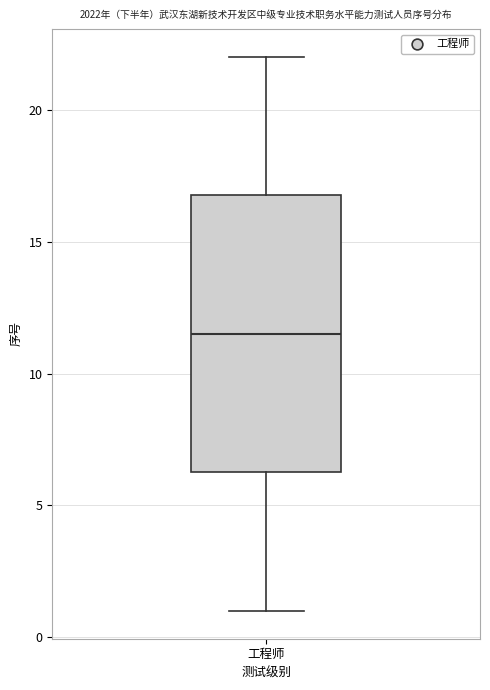

Transcribe this box plot: give where the median line is, the range the box spans, and where the two whiskers end, as read against the y-axis. The values are not printed on the chart, so give them approximately, as read against the axis.

median 11.5, box 6.5 to 17.0, whiskers 1.0 to 22.0